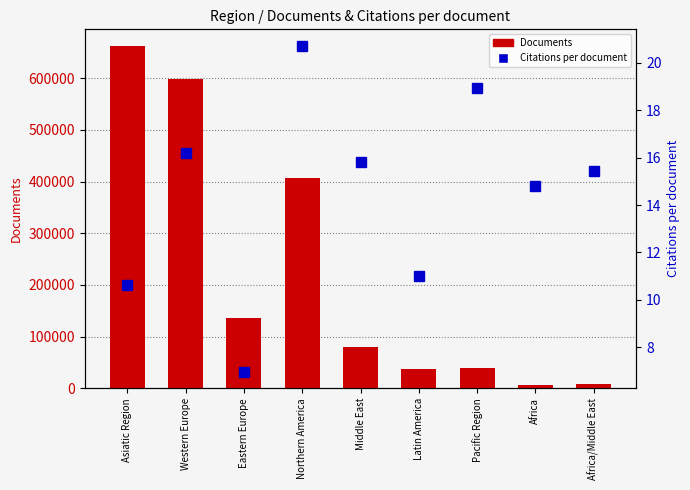

Between Asiatic Region and Eastern Europe, which series saw the biggest shift?

Documents